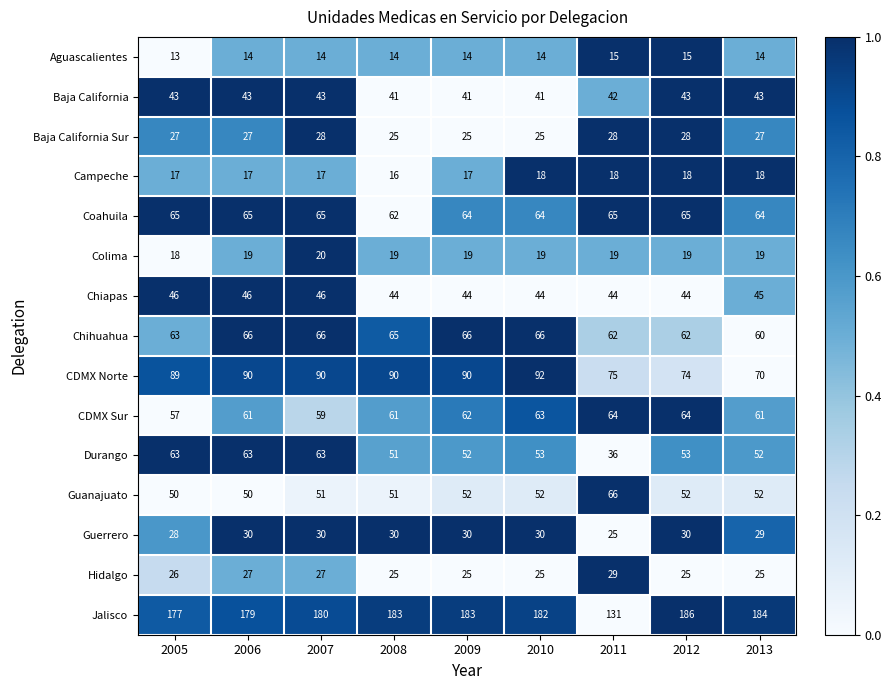

Which series has the largest range (max minus min)?

Jalisco